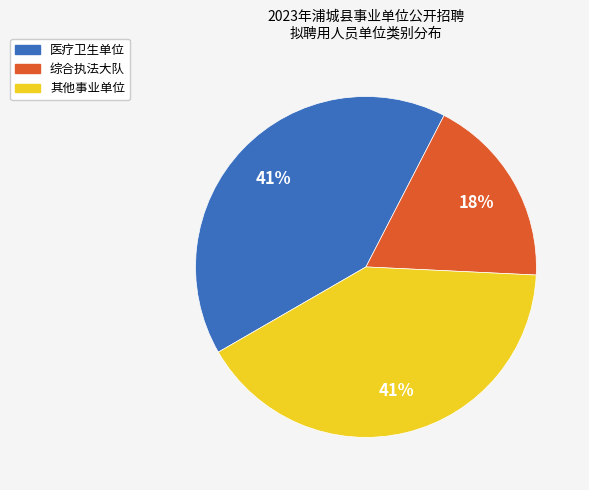

True or false: 综合执法大队 accounts for 18% of the total.

True